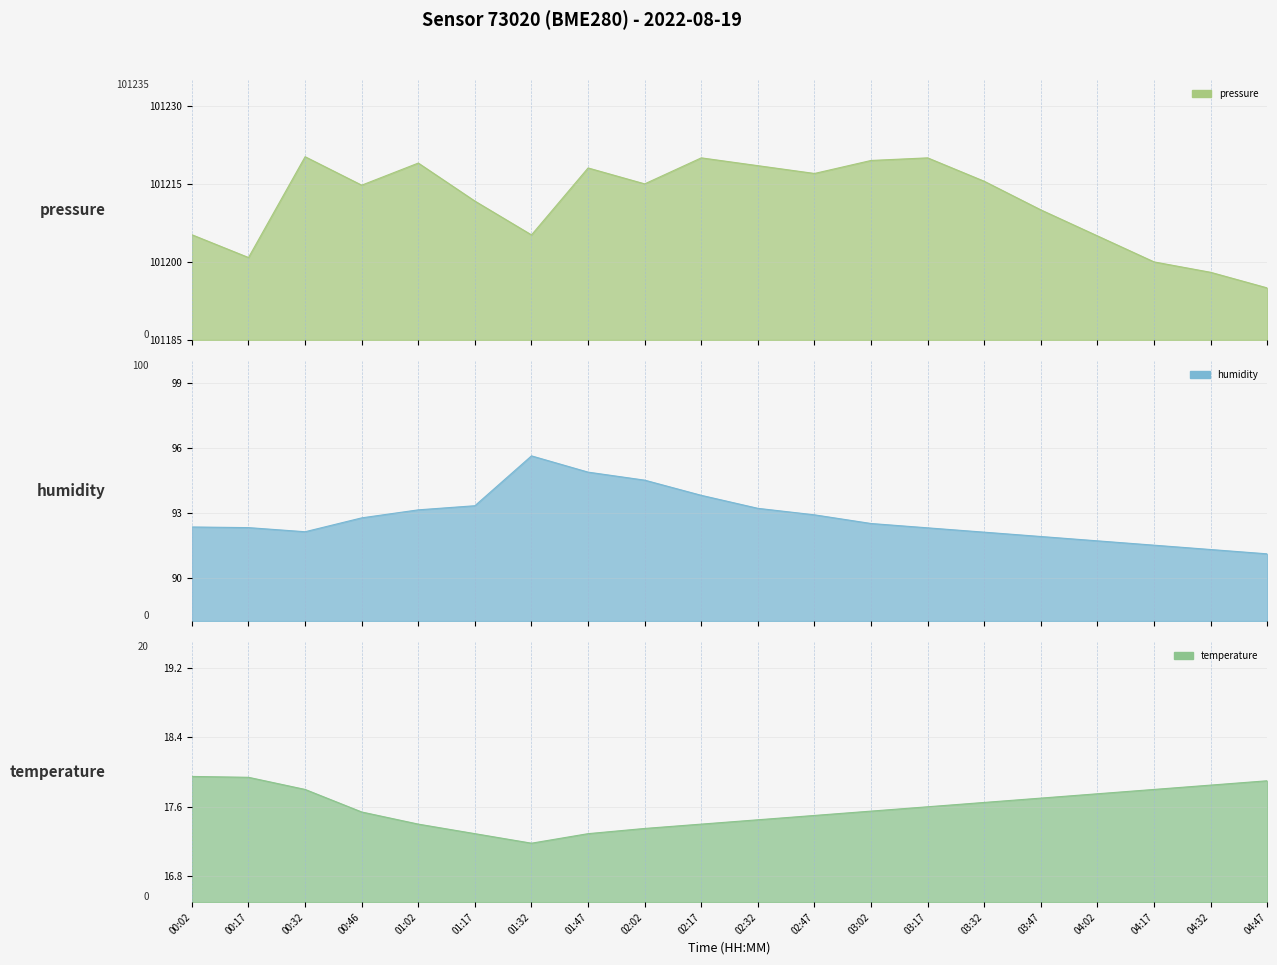

What is the difference between the temperature values at 01:17 and 02:02?

0.1